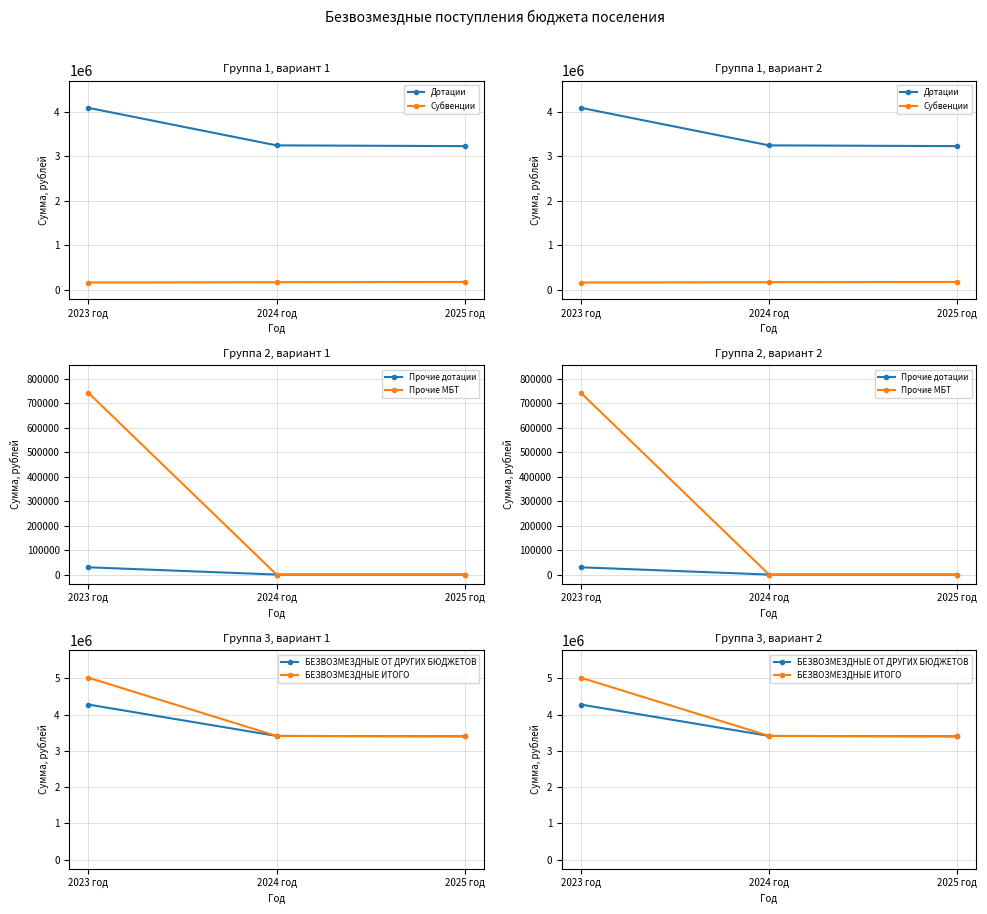

Which series changed the most between 2023 год and 2024 год?

БЕЗВОЗМЕЗДНЫЕ ИТОГО